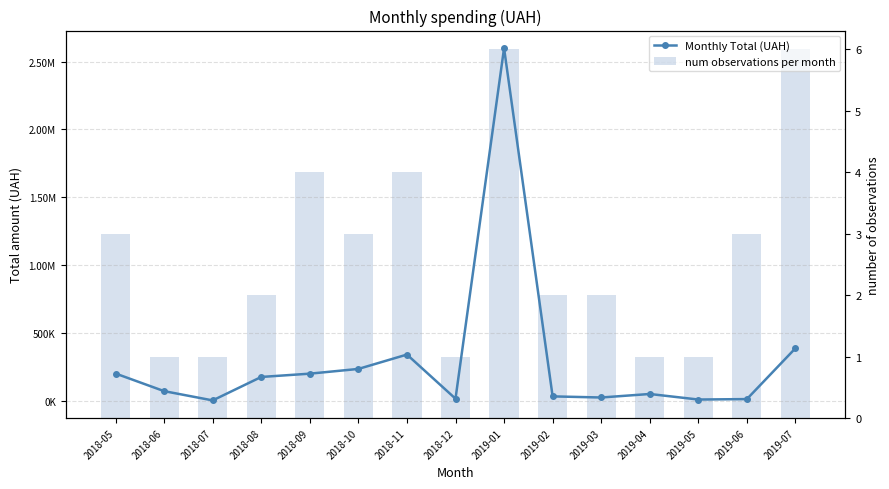

What is the lowest value of the num observations per month series?

1.0